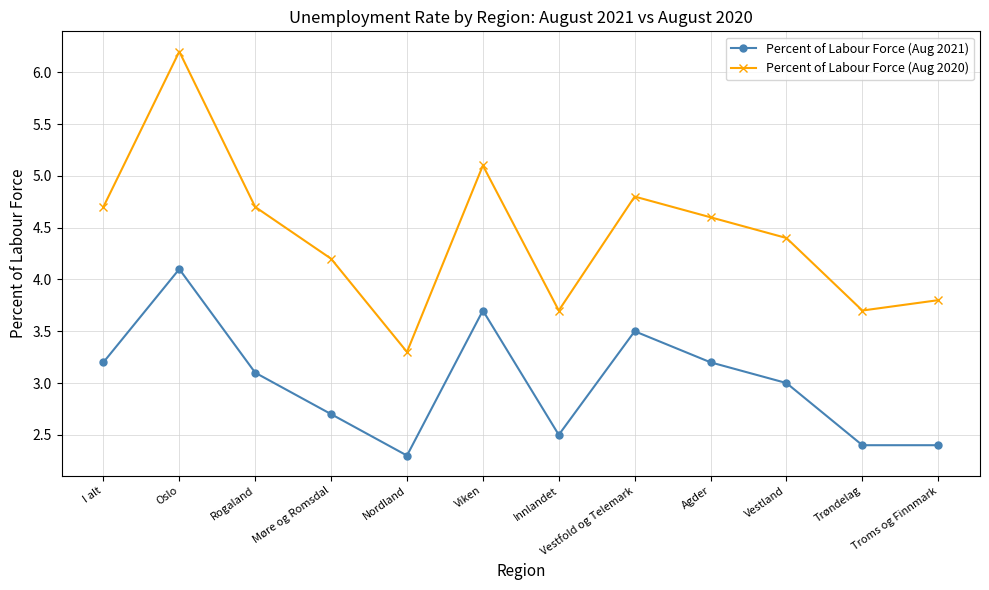

List the series in order of their peak value, highest first.

Percent of Labour Force (Aug 2020), Percent of Labour Force (Aug 2021)